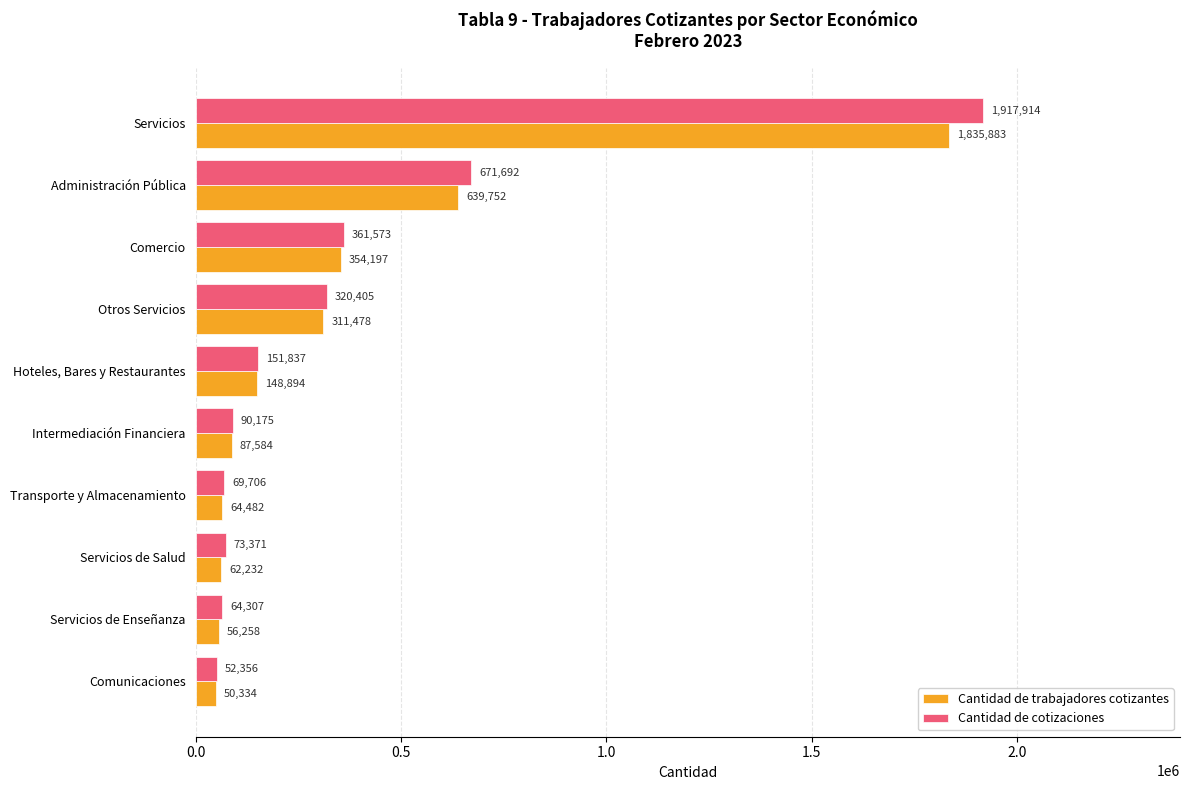

What are all the series names shown in the legend?

Cantidad de trabajadores cotizantes, Cantidad de cotizaciones